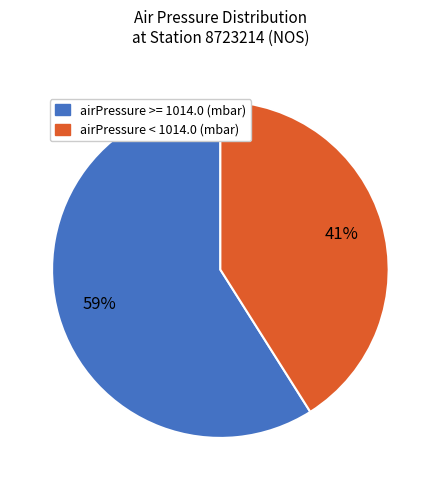

How many segments does this pie chart have?

2